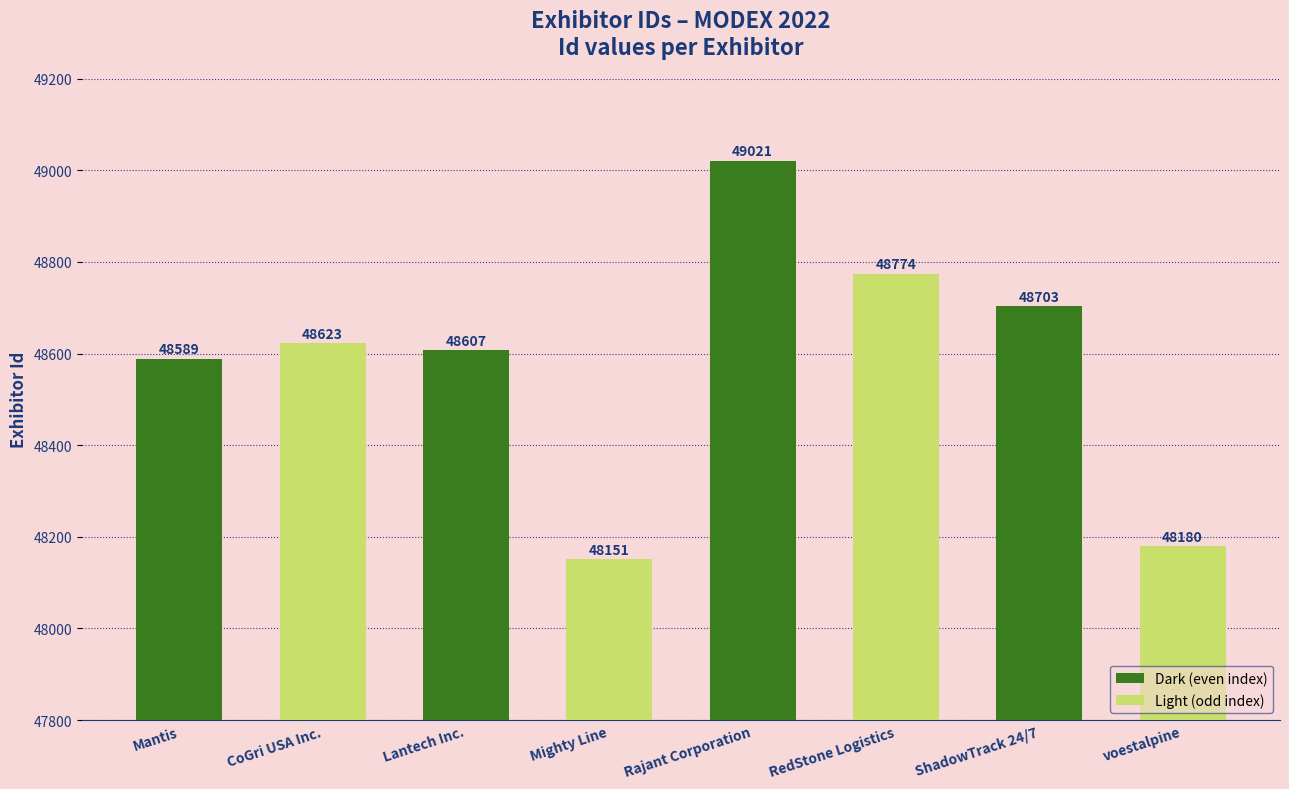

Which label corresponds to the smallest value in the chart?

Mighty Line